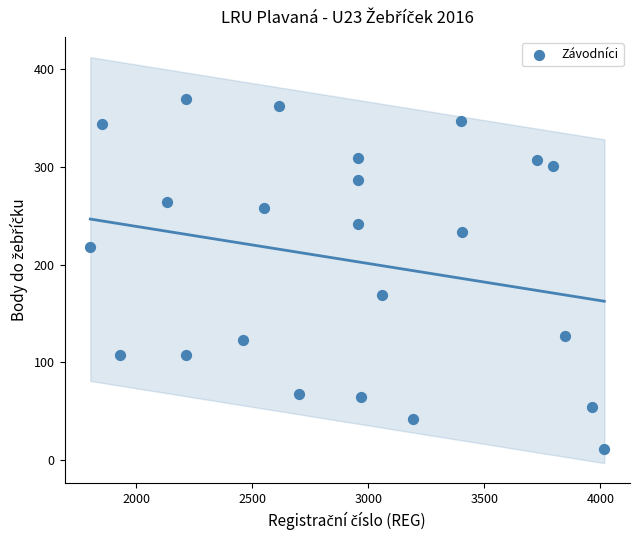

What is the range of X values (max minus min)?

2214